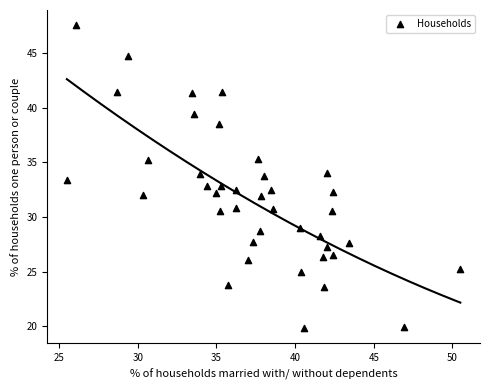

What is the range of Y values (max minus min)?

27.7